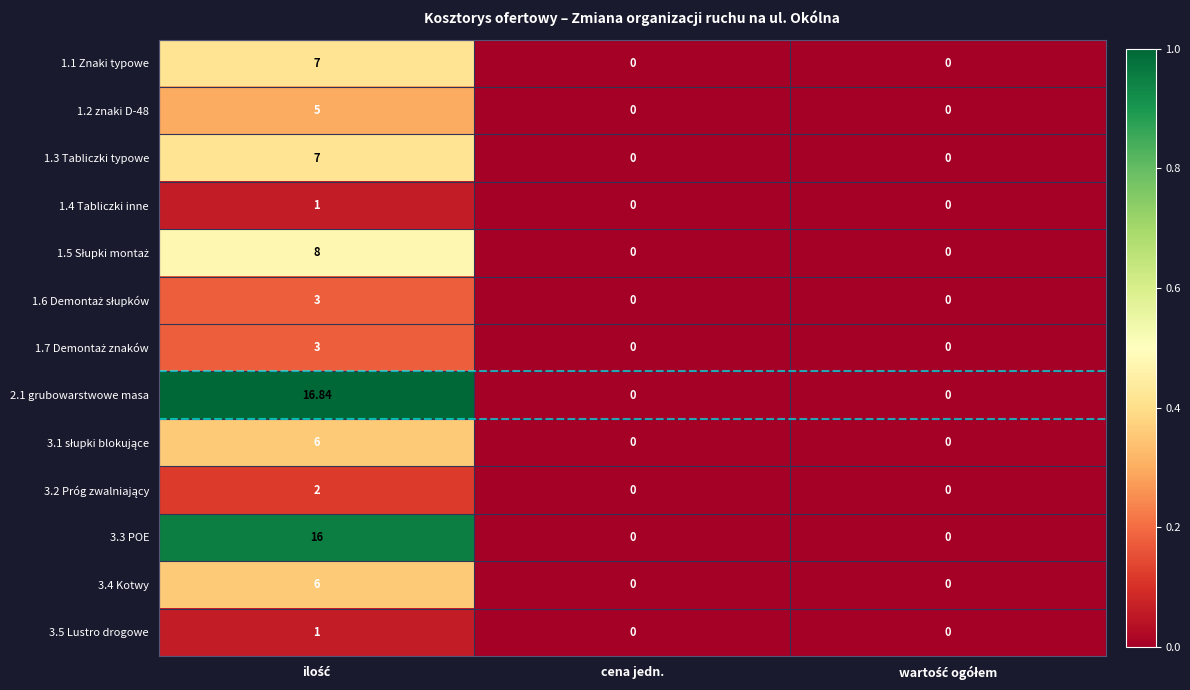

Which has a higher value, wartość ogółem or ilość?

ilość